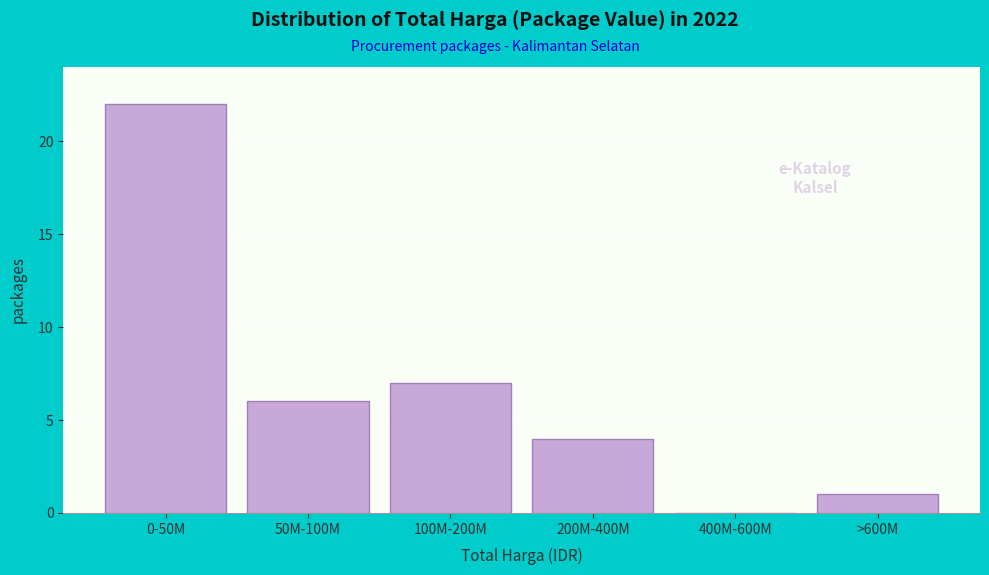

Reading left to right, list all the values displayed in this chart.

0-50M=22	50M-100M=6	100M-200M=7	200M-400M=4	400M-600M=0	>600M=1